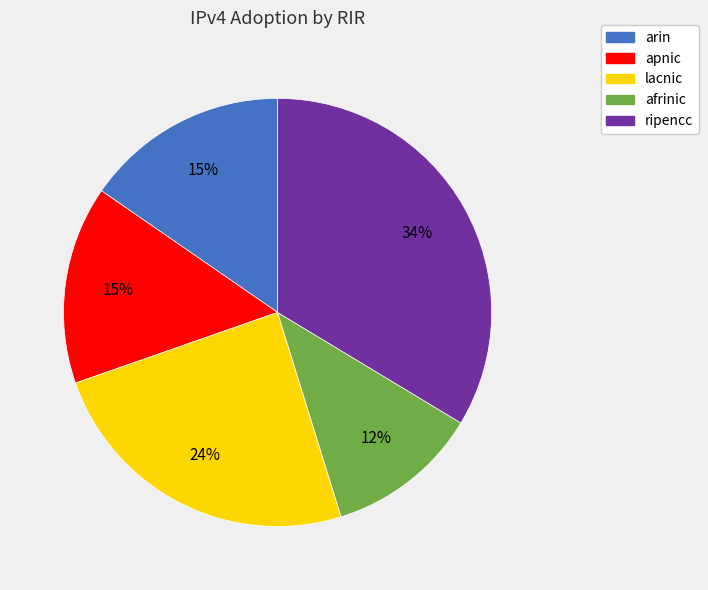

True or false: apnic accounts for 15% of the total.

True